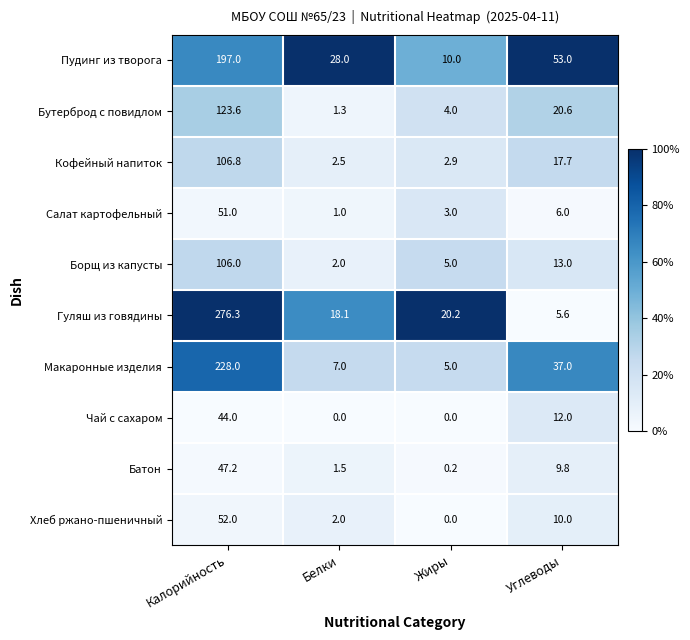

What is the average value of the Бутерброд с повидлом series?

37.4